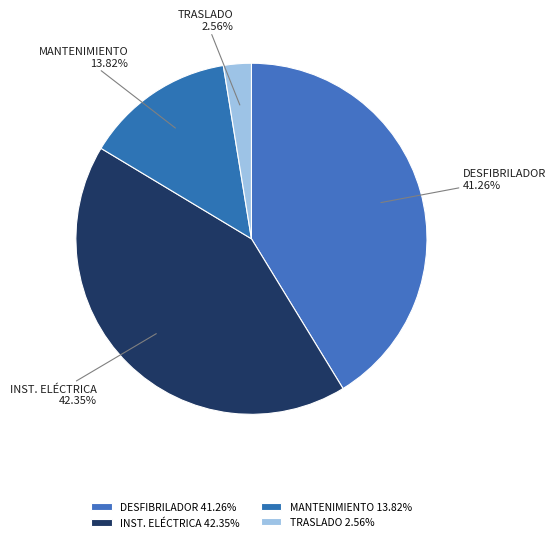

Combined, do MANTENIMIENTO and TRASLADO account for over 50%?

No